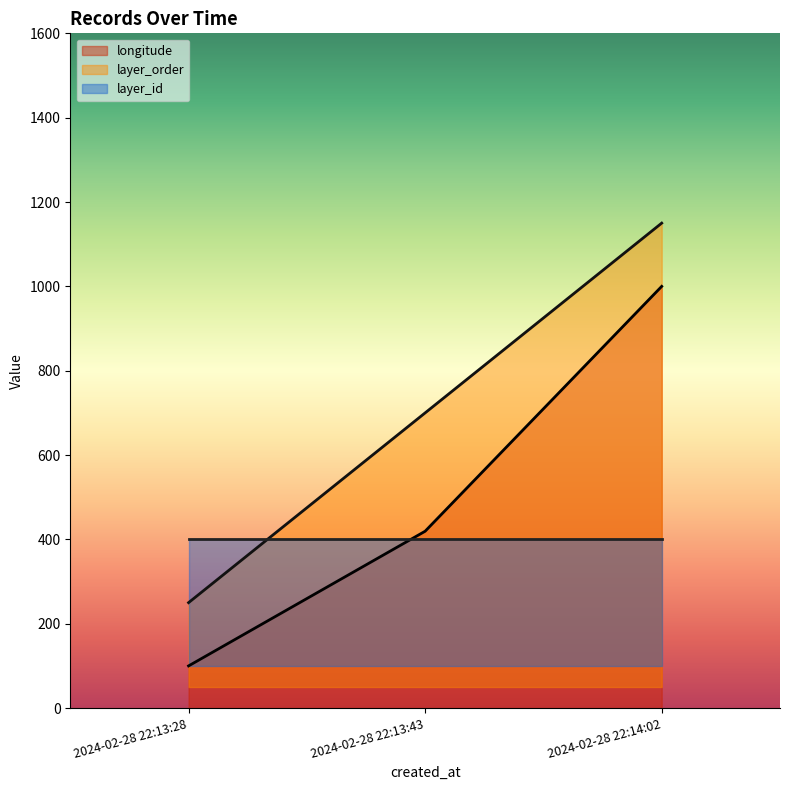

Which has a higher value, 2024-02-28 22:13:28 or 2024-02-28 22:13:43?

2024-02-28 22:13:43